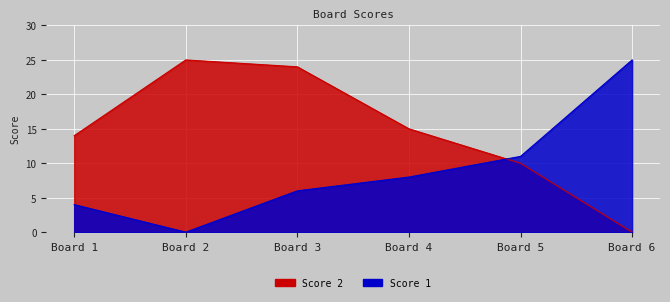

After their last crossing, which series has the higher values: Score 1 or Score 2?

Score 1